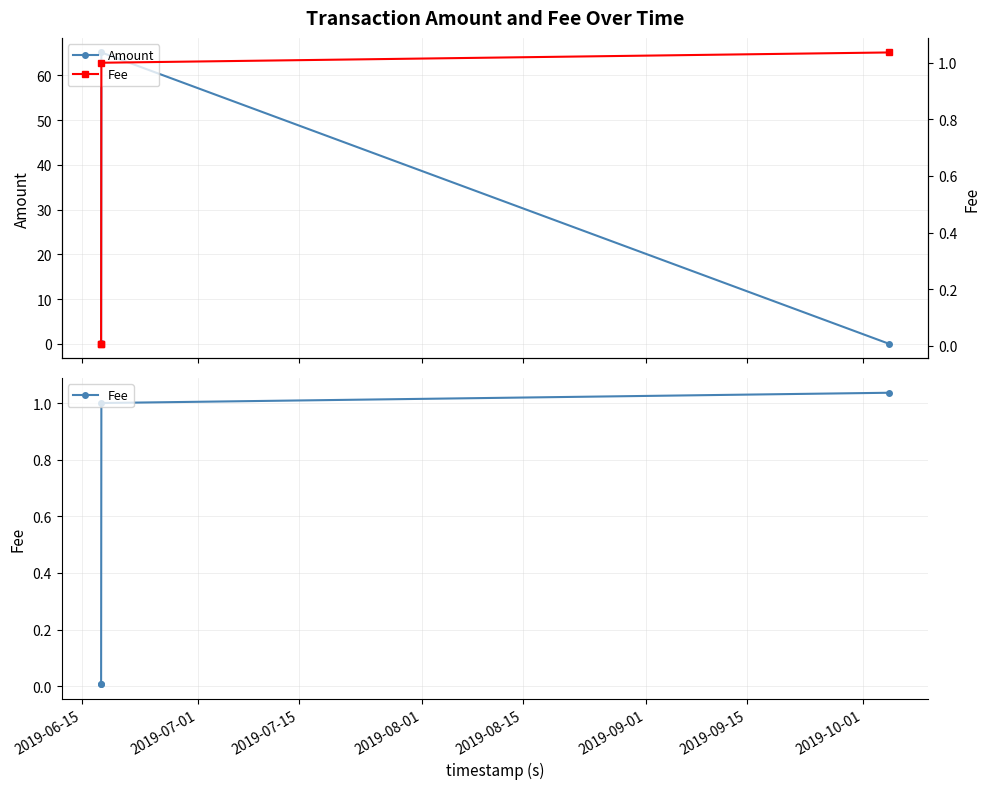

How many interior local peaks does the Amount series have?

1